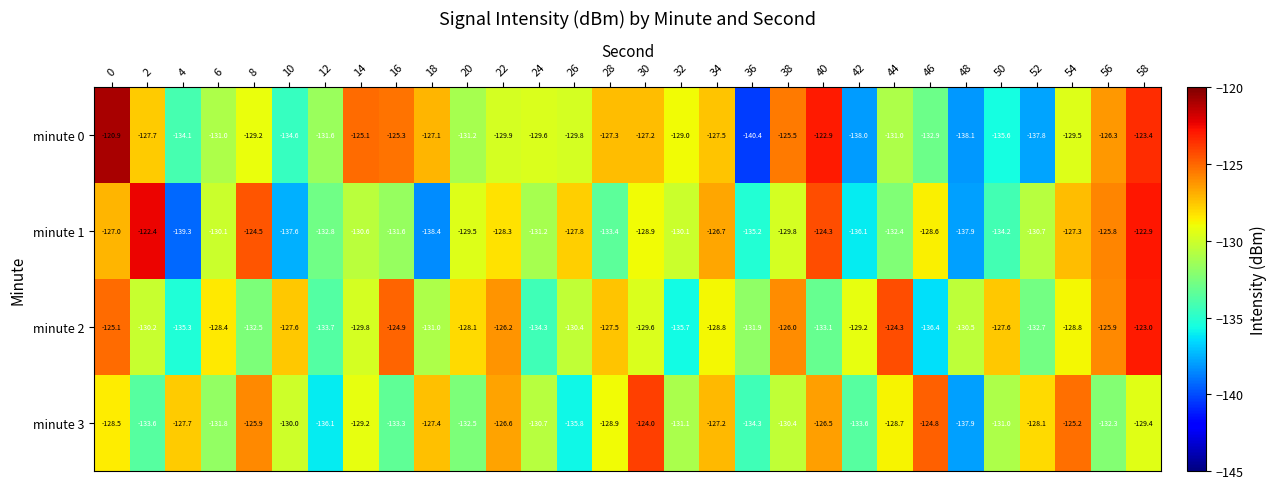

At which category is the sum across all series the highest?

58